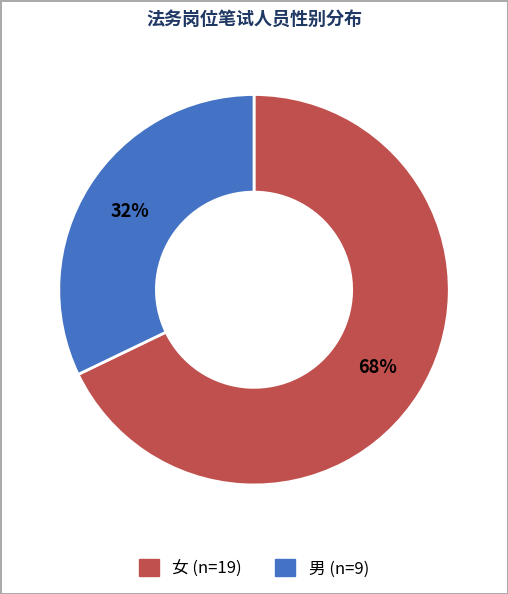

Rank the categories by value from highest to lowest.

女, 男